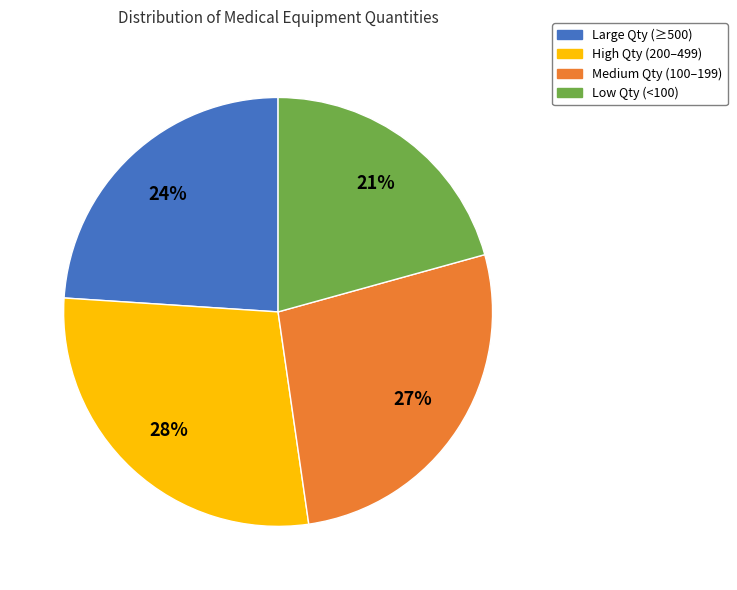

Is there any slice that represents more than half of the pie?

No